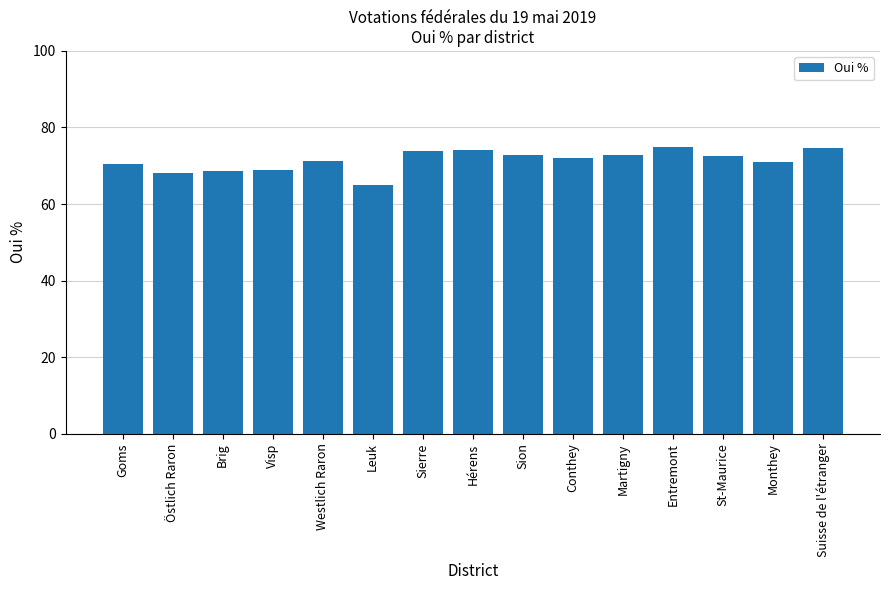

What value does the data have at Sierre?

73.8